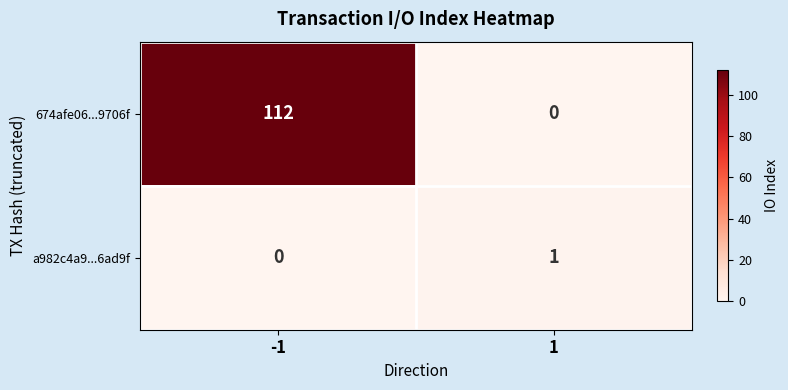

What is the highest value of the 674afe06...9706f series?

112